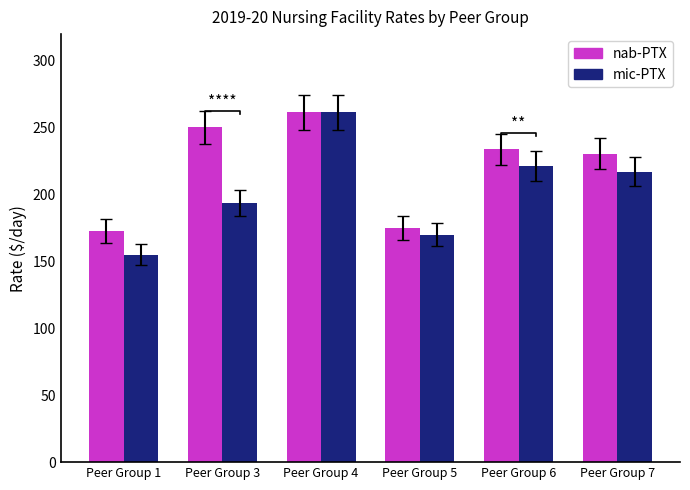

What are all the series names shown in the legend?

nab-PTX, mic-PTX